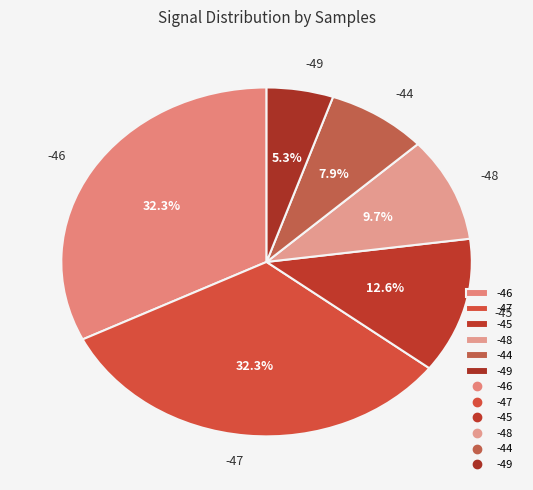

What is the ratio of the value at -45 to the value at -47?

0.4